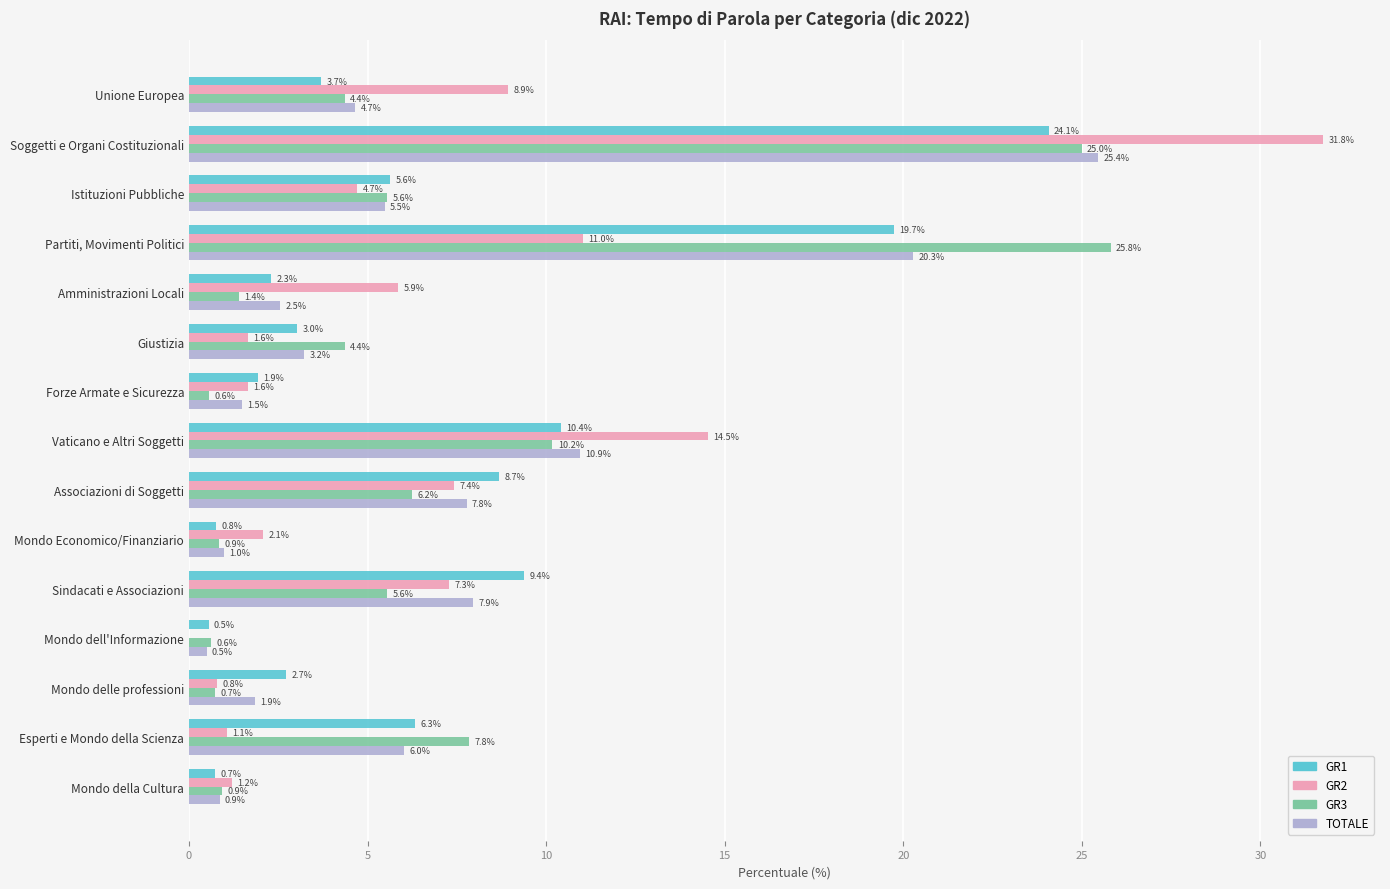

What is the average value of the TOTALE series?

6.7